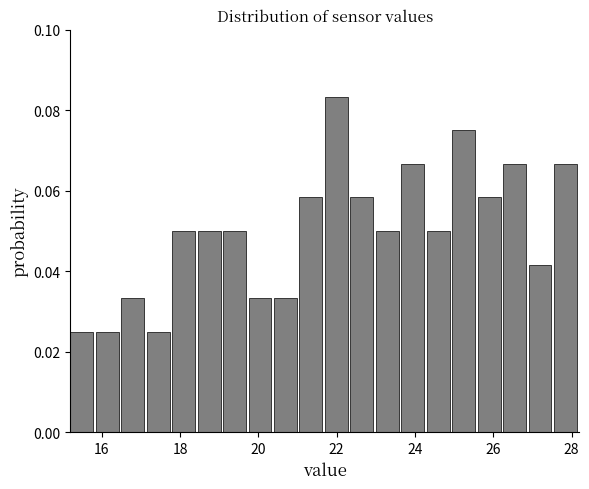

Read against the x-axis, roughly where is the centre of the tallest bar?

22.0